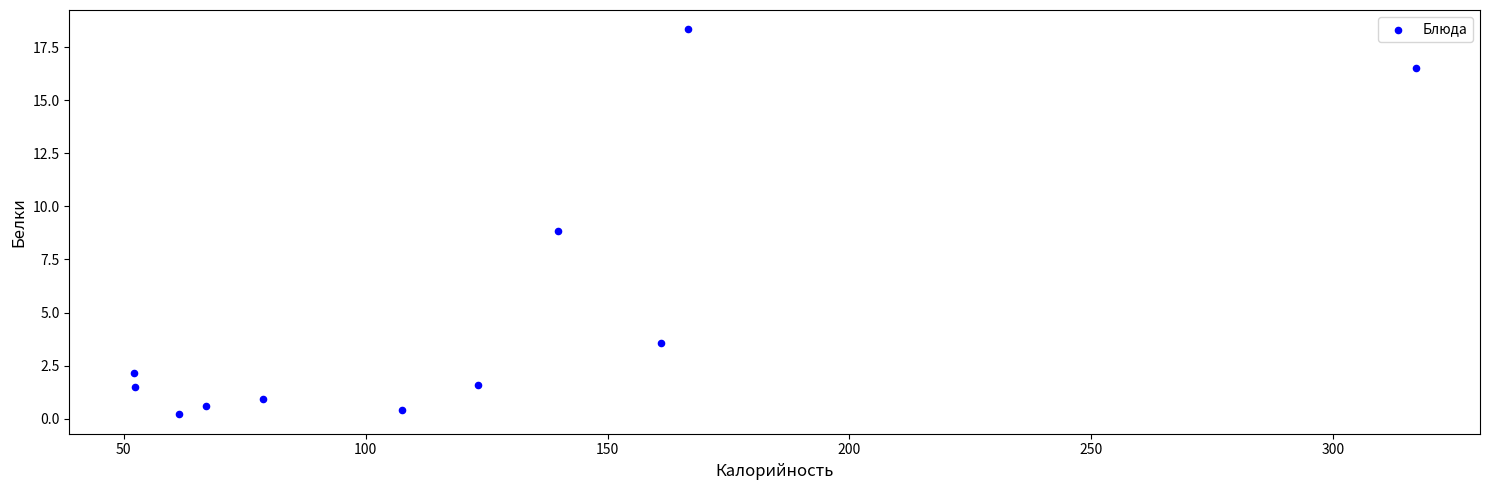

What is the range of X values (max minus min)?

265.1